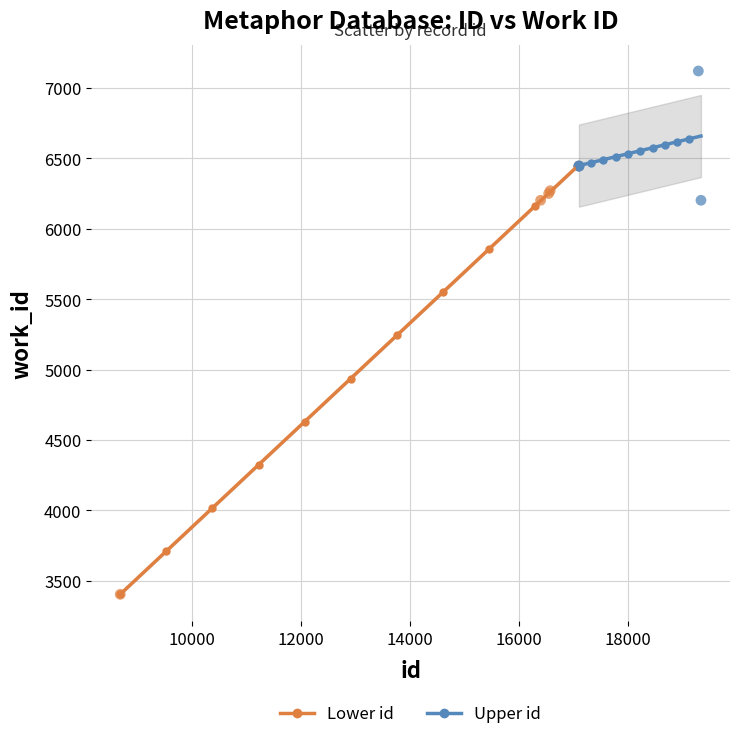

Which series has the largest Y range (max minus min)?

Lower id